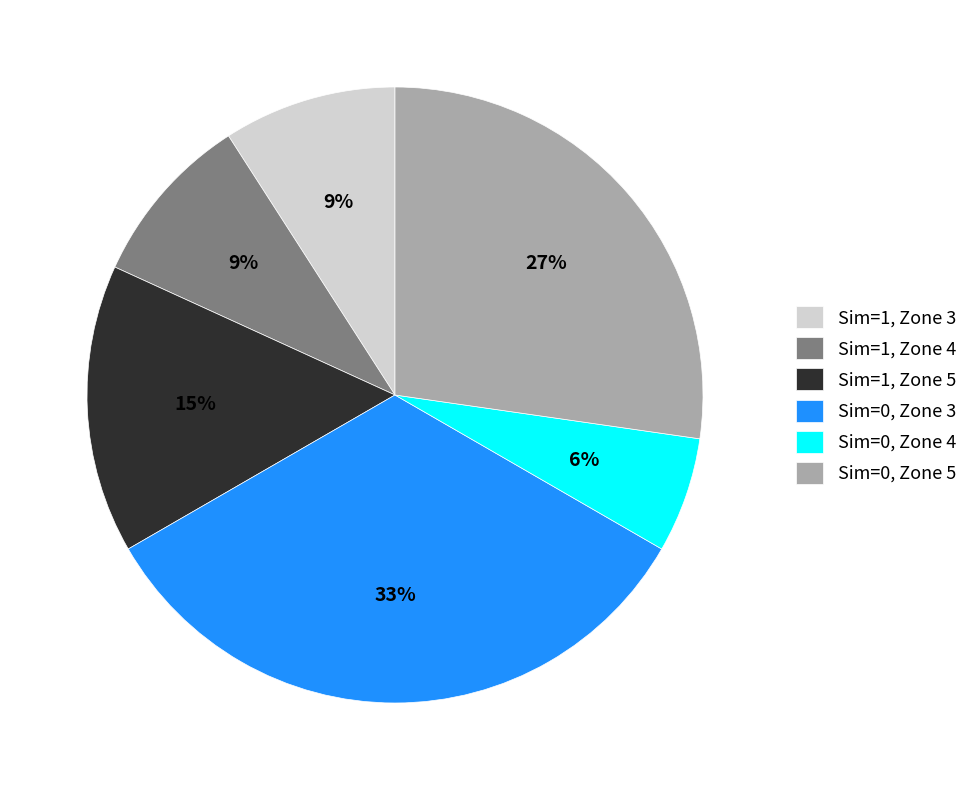

Do Sim=1, Zone 3 and Sim=0, Zone 3 together represent more than half of the pie?

No